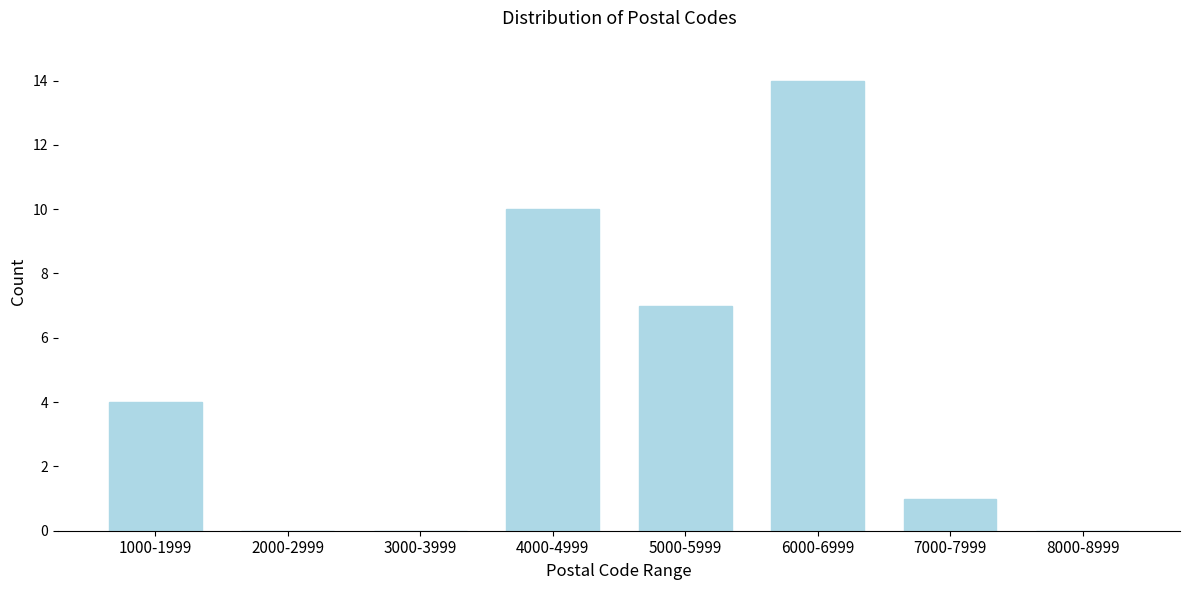

Reading right to left, list all the values displayed in this chart.

8000-8999=0	7000-7999=1	6000-6999=14	5000-5999=7	4000-4999=10	3000-3999=0	2000-2999=0	1000-1999=4